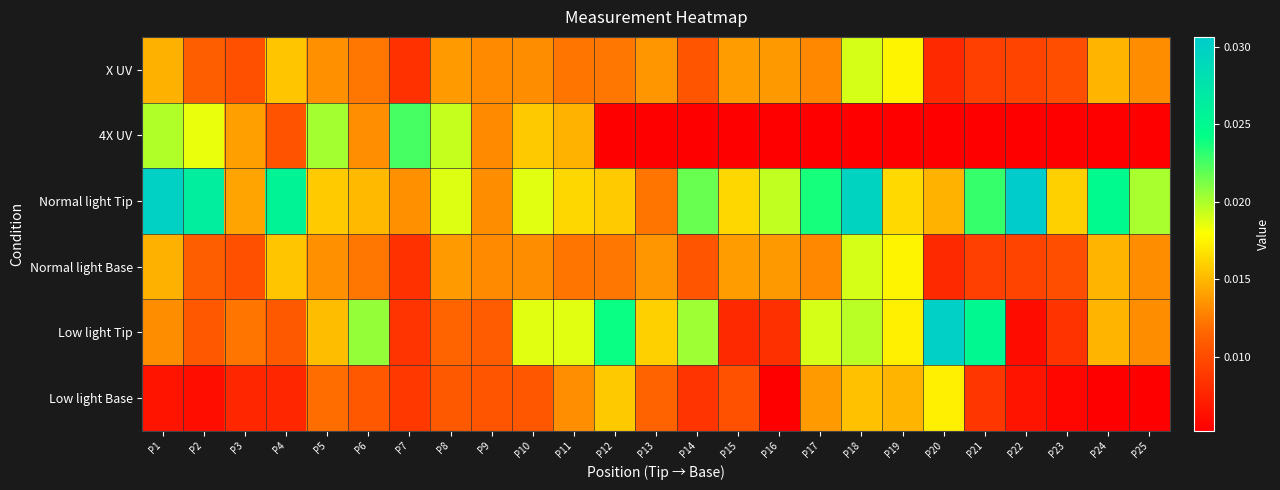

At which category does the chart reach its minimum across all series?

P12